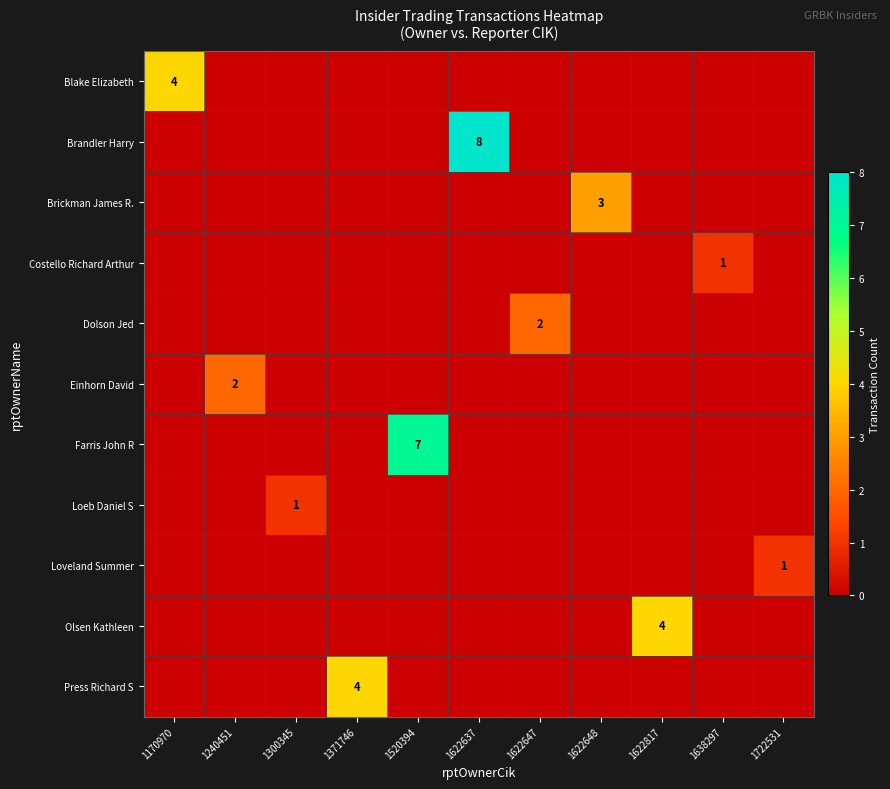

What is the total value across all series at 1240451?

2